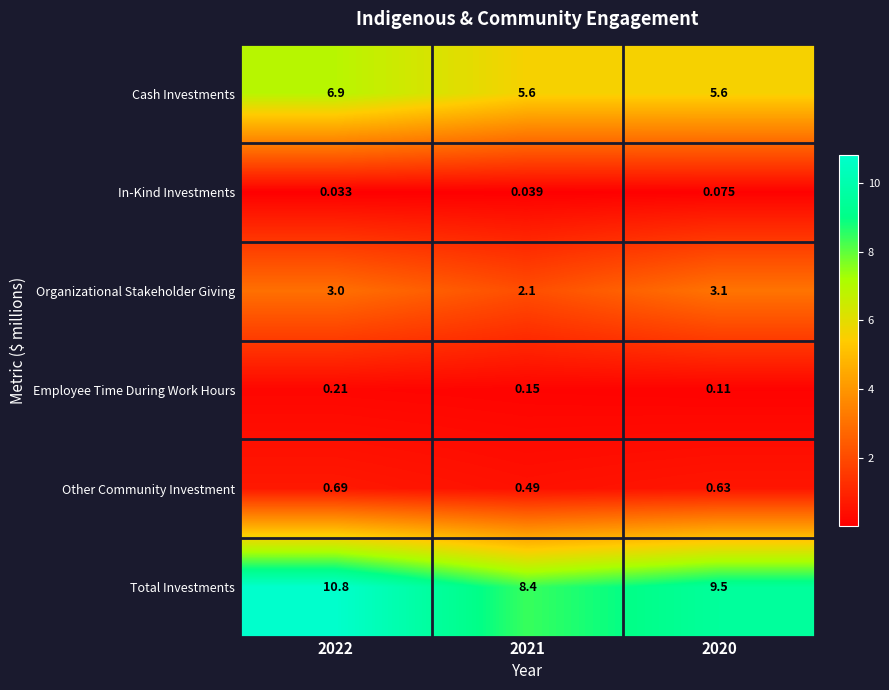

Which series has the largest total across all categories?

Total Investments